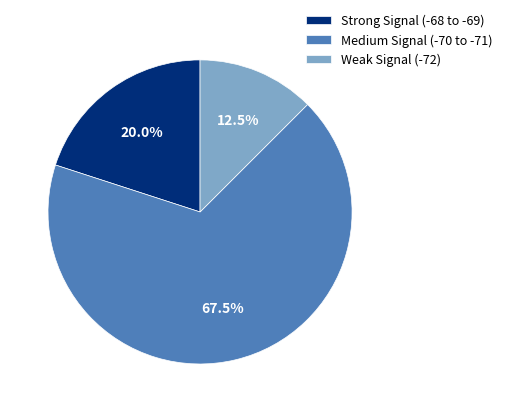

Rank the categories by value from lowest to highest.

Weak Signal (-72), Strong Signal (-68 to -69), Medium Signal (-70 to -71)